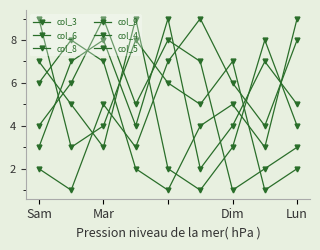

Is this an area chart (filled region under the line)?

No